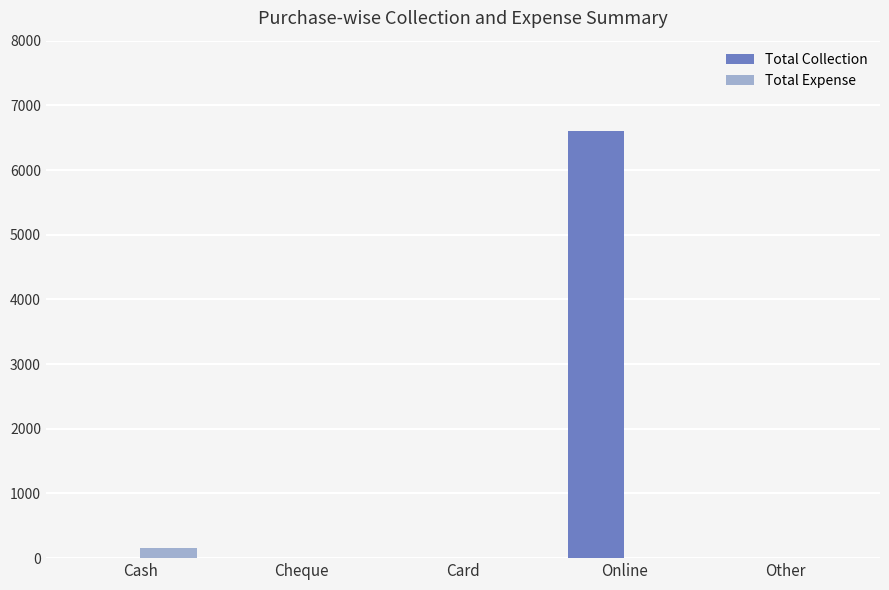

Between Cash and Online, which series saw the biggest shift?

Total Collection